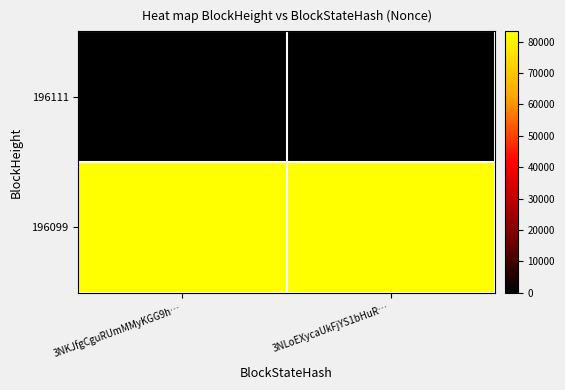

Count the number of categories in the chart.

2